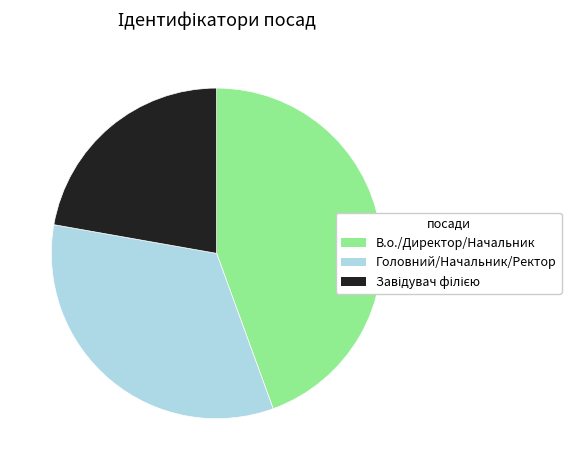

Do Головний/Начальник/Ректор and В.о./Директор/Начальник together represent more than half of the pie?

Yes